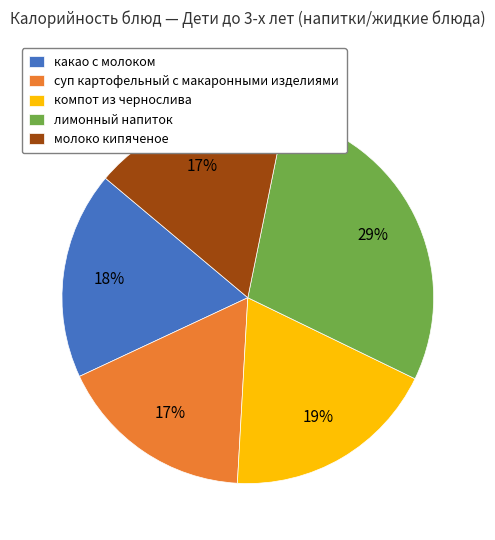

How many segments does this pie chart have?

5